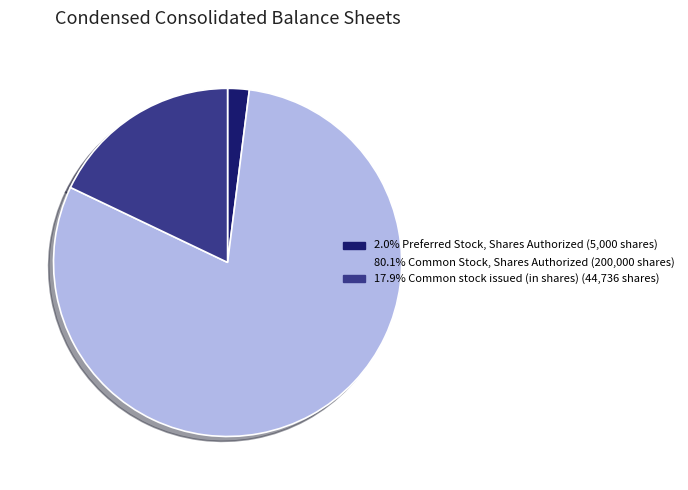

Is there a majority slice in this chart?

Yes